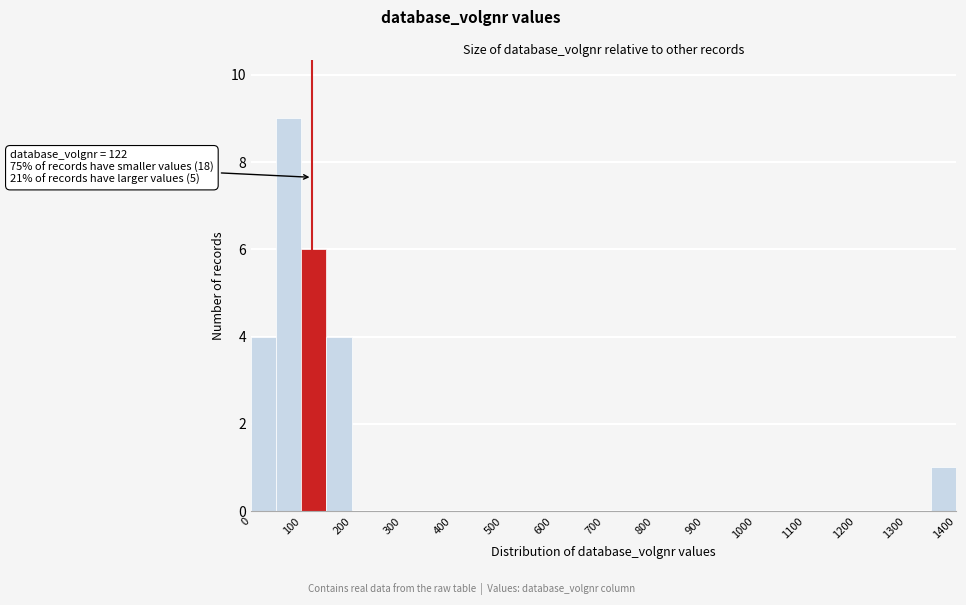

Which range on the x-axis has the tallest bar?

50 to 100